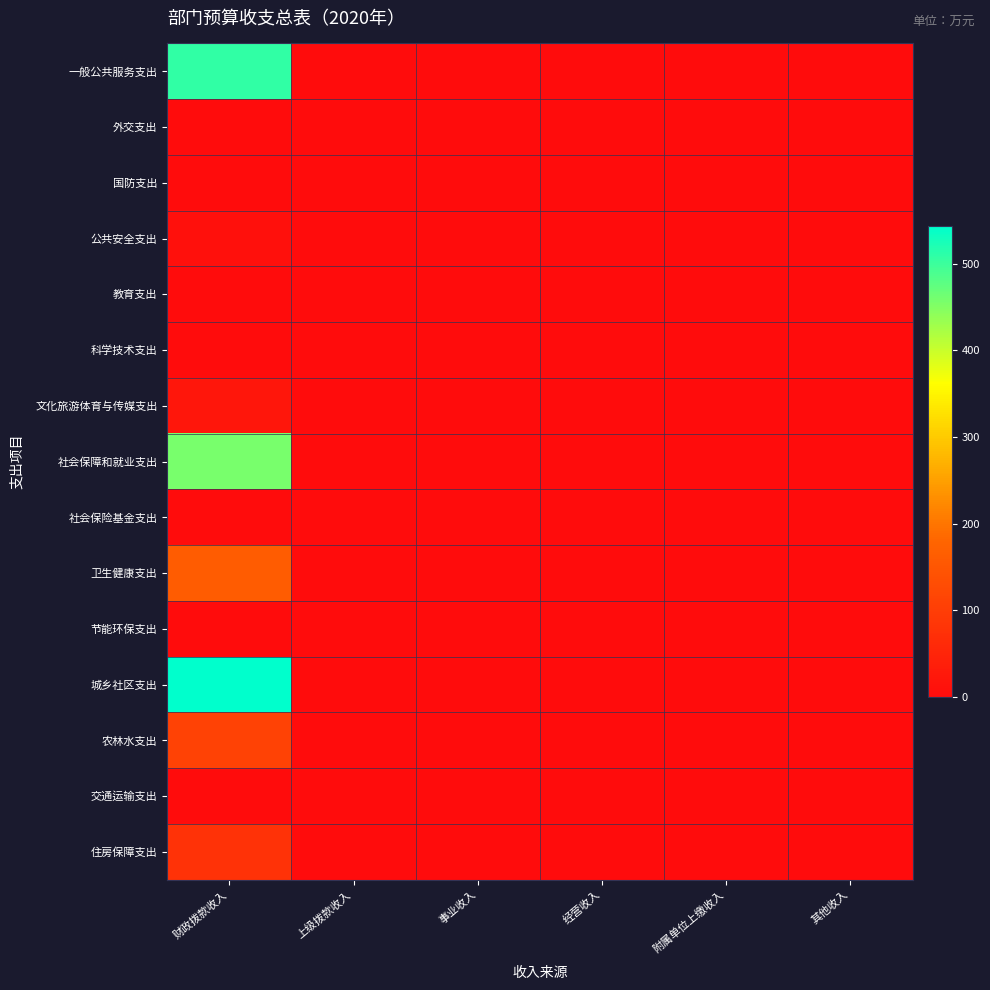

Which has a higher value, 财政拨款收入 or 经营收入?

财政拨款收入